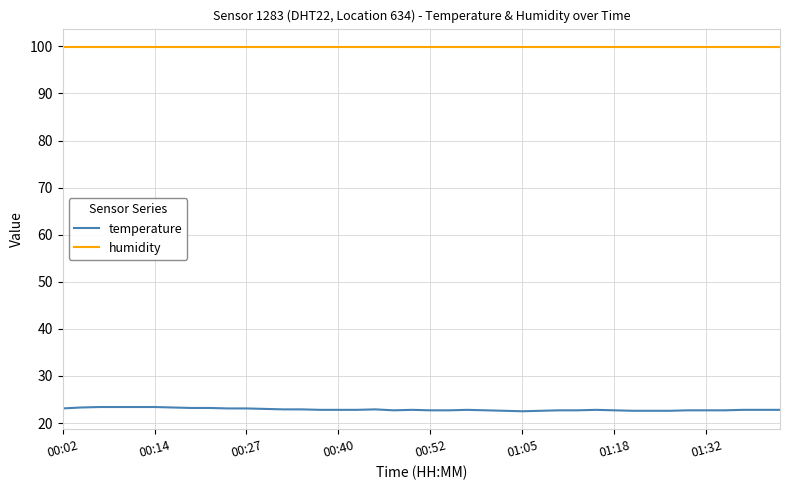

How many lines are shown in the chart?

2